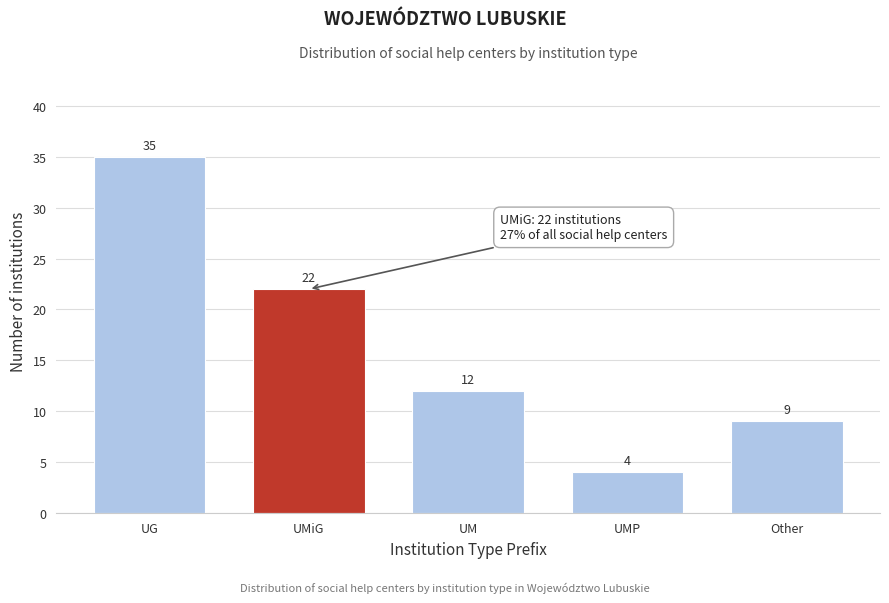

Reading left to right, transcribe all the data shown in this chart.

35	22	12	4	9